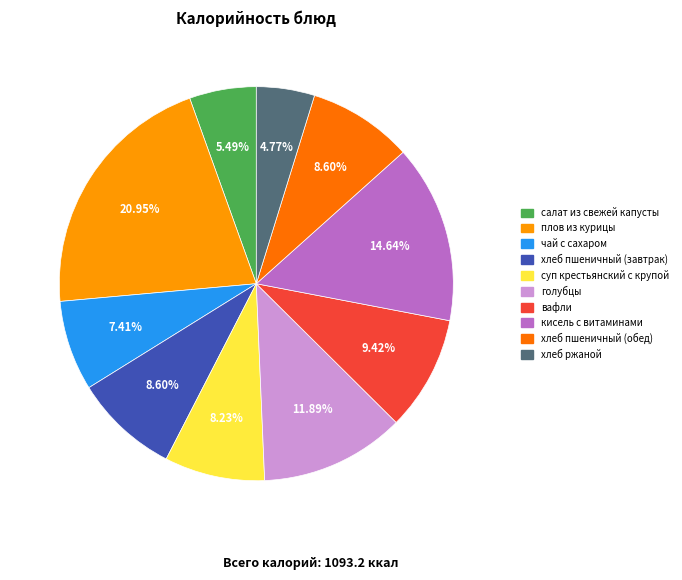

To the nearest percent, what percentage of the pie is плов из курицы?

21%